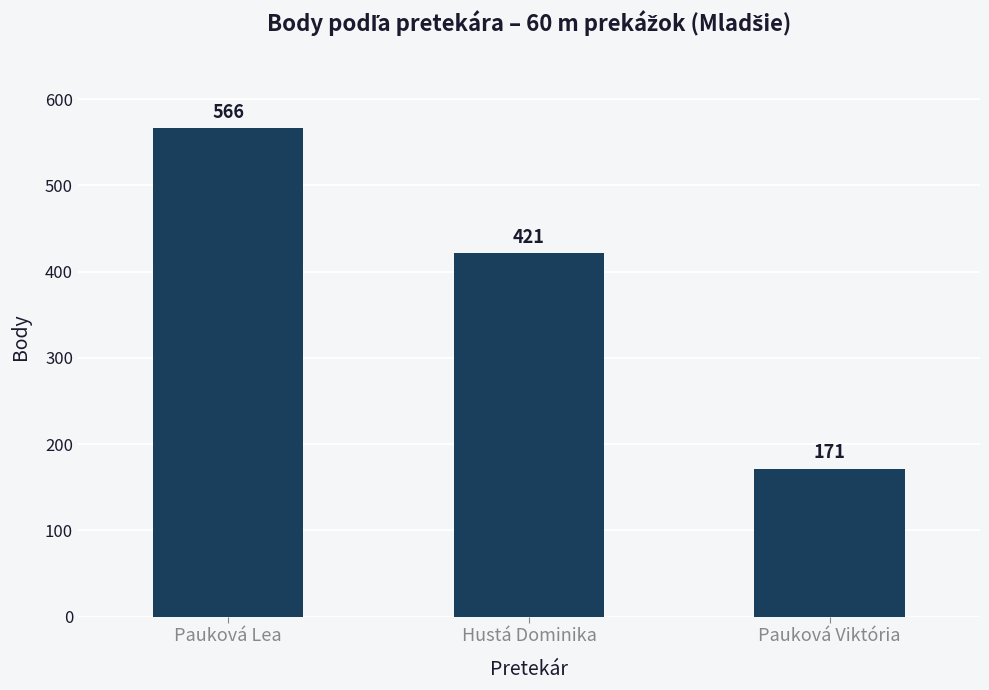

List the labels in order of value, smallest first.

Pauková Viktória, Hustá Dominika, Pauková Lea